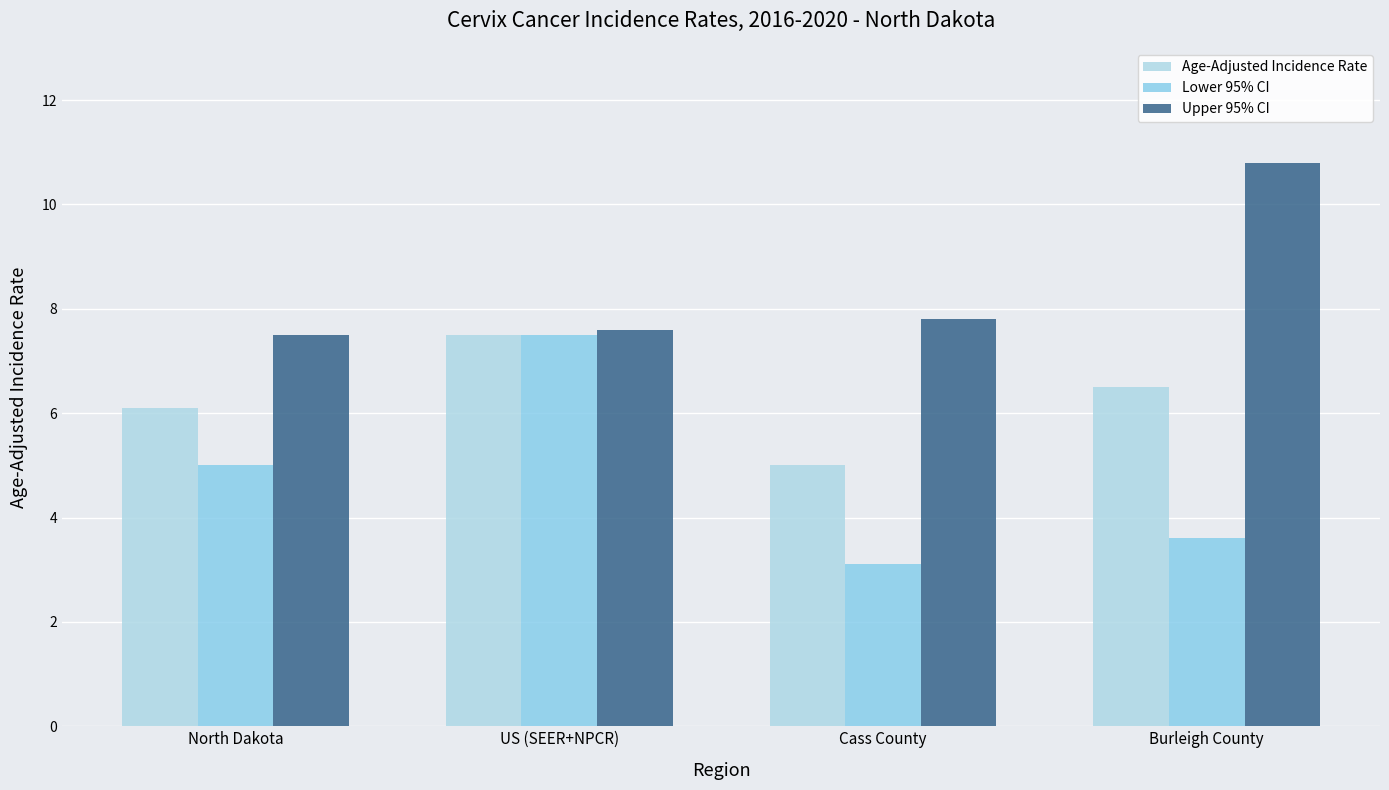

What is the minimum value shown in the chart?

3.1